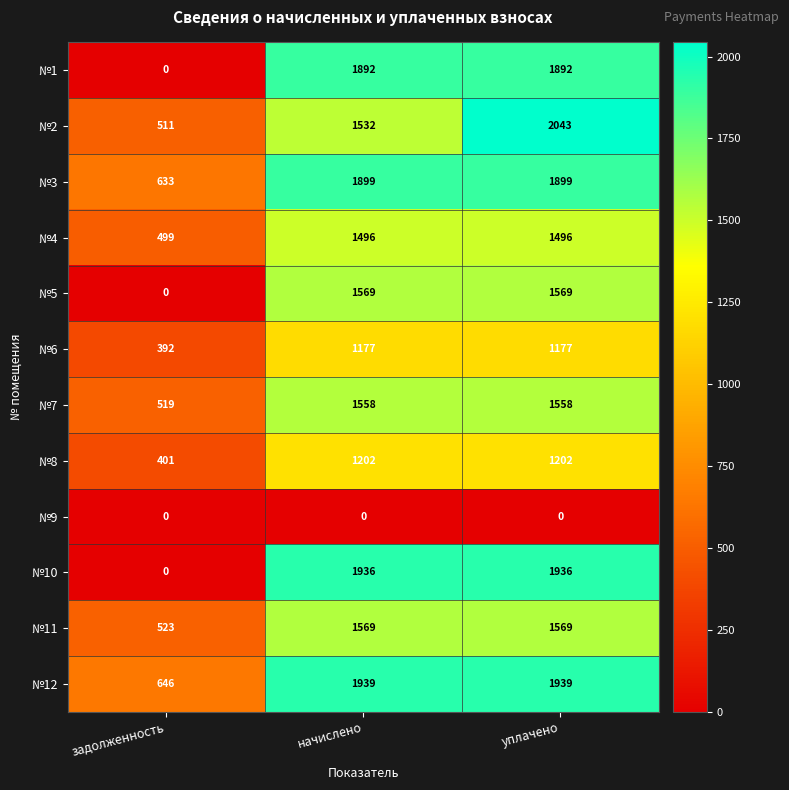

What is the total value across all series at уплачено?

18280